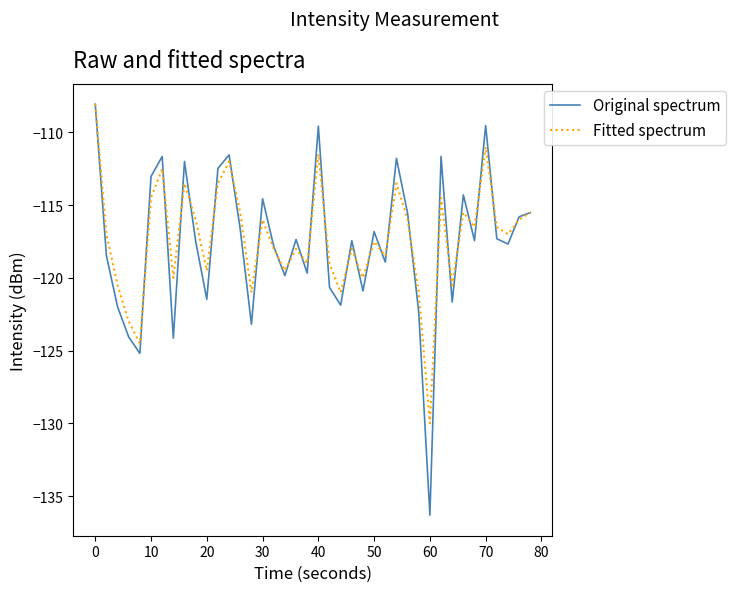

Which series has the largest range (max minus min)?

Original spectrum